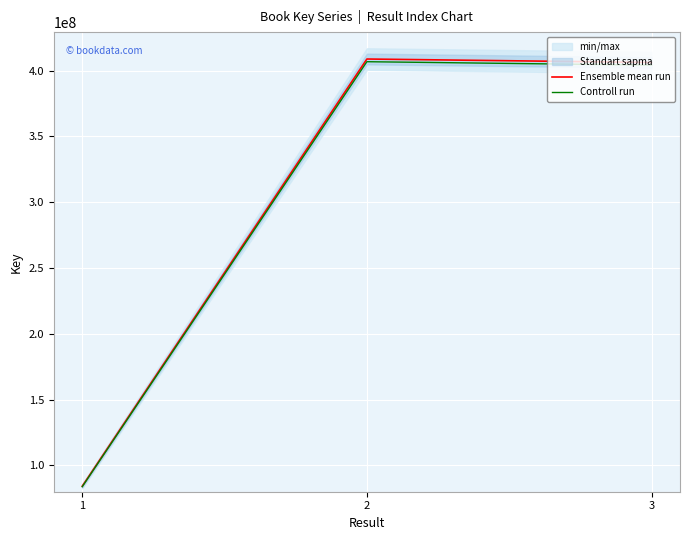

Reading left to right, transcribe all the data shown in this chart.

Ensemble mean run: 1=84257791.0	2=408816363.0	3=406193024.0
Controll run: 1=83836502.0	2=406772281.2	3=404162058.9